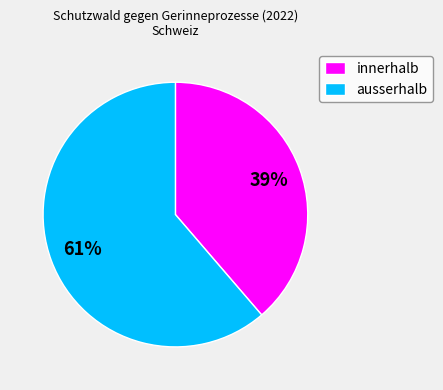

What percentage is the innerhalb slice, to the nearest percent?

39%